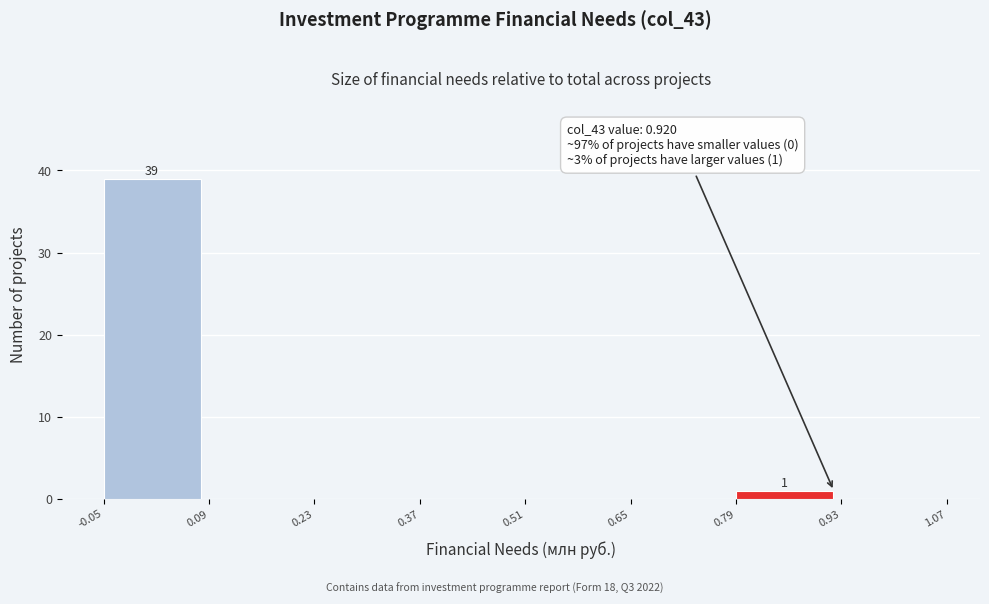

Over which range of the x-axis is the bar tallest?

-0.05 to 0.09